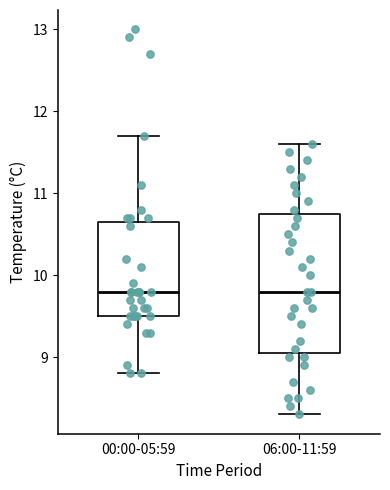

Where does the median line of the box for 00:00-05:59 sit on the y-axis? The values are not printed on the chart, so give them approximately, as read against the axis.

9.8